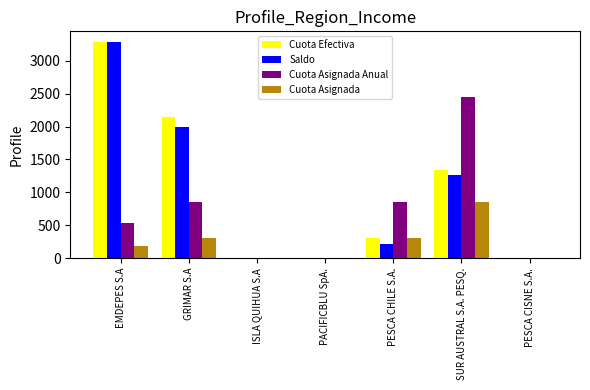

Between EMDEPES S.A and PESCA CHILE S.A., which series saw the biggest shift?

Saldo